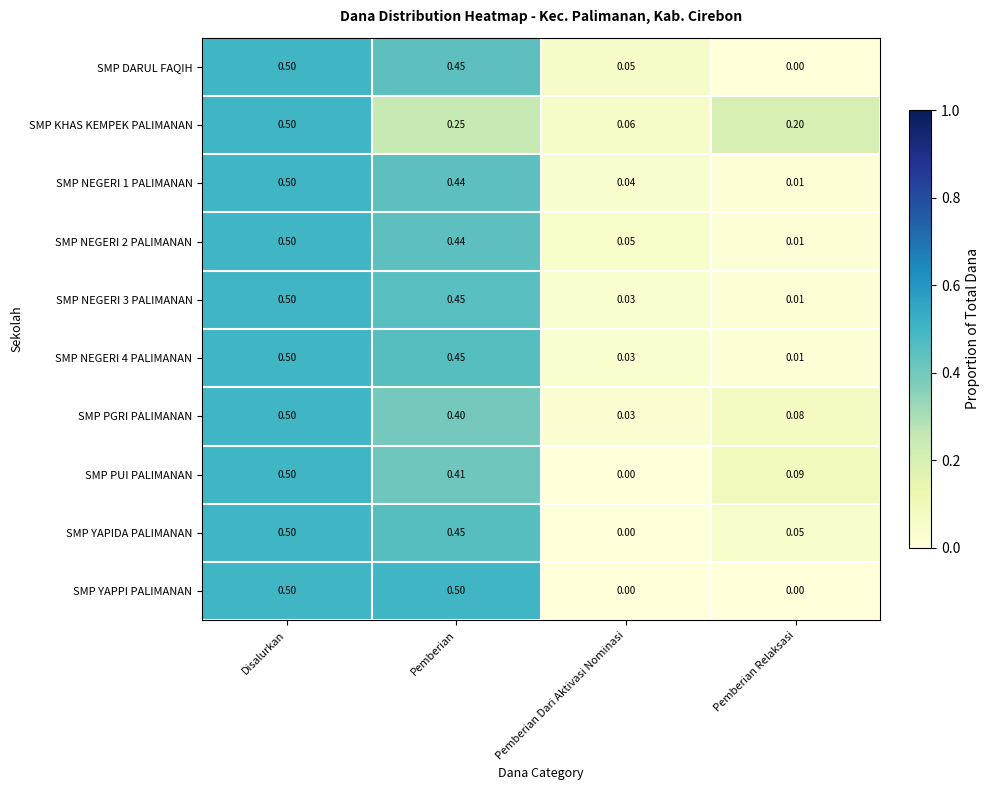

Rank the categories by SMP NEGERI 2 PALIMANAN value from lowest to highest.

Pemberian Relaksasi, Pemberian Dari Aktivasi Nominasi, Pemberian, Disalurkan